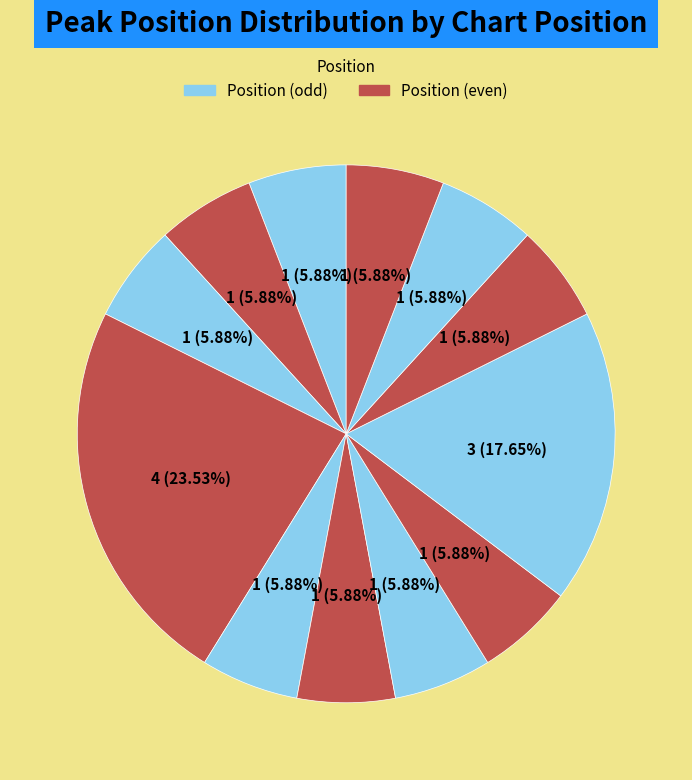

How many slices are in this pie chart?

12